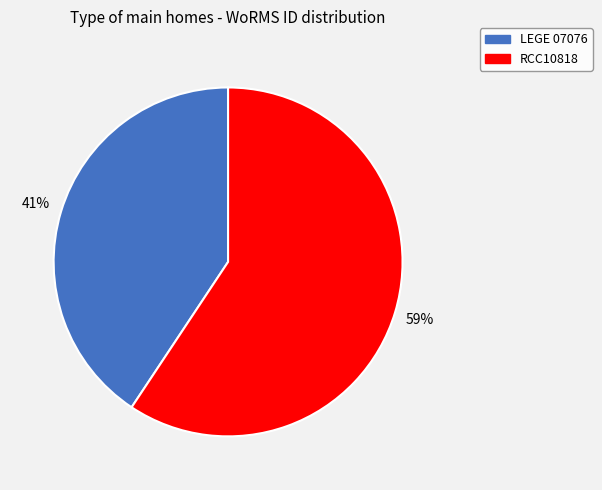

What percentage is the RCC10818 slice, to the nearest percent?

59%